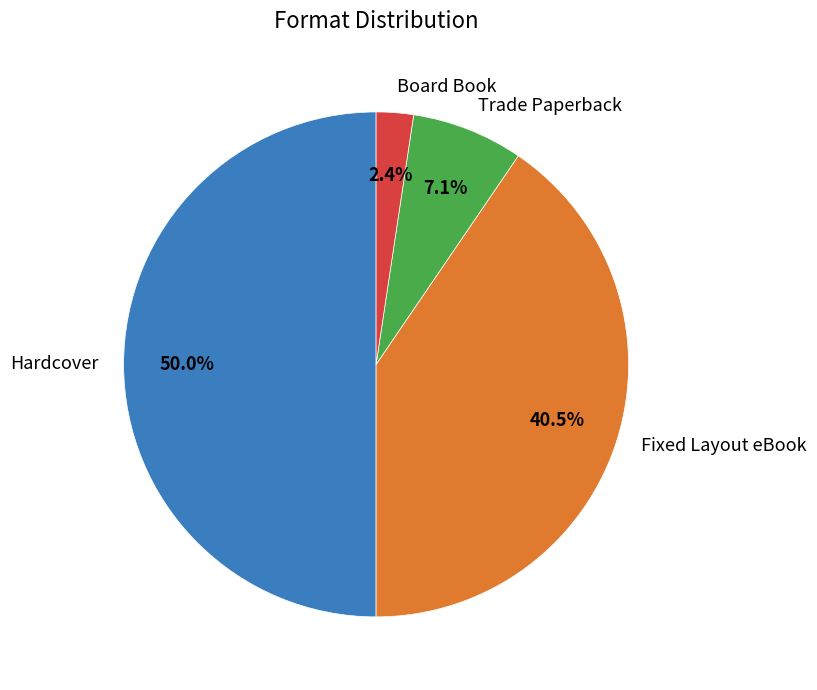

True or false: Board Book accounts for 2% of the total.

True